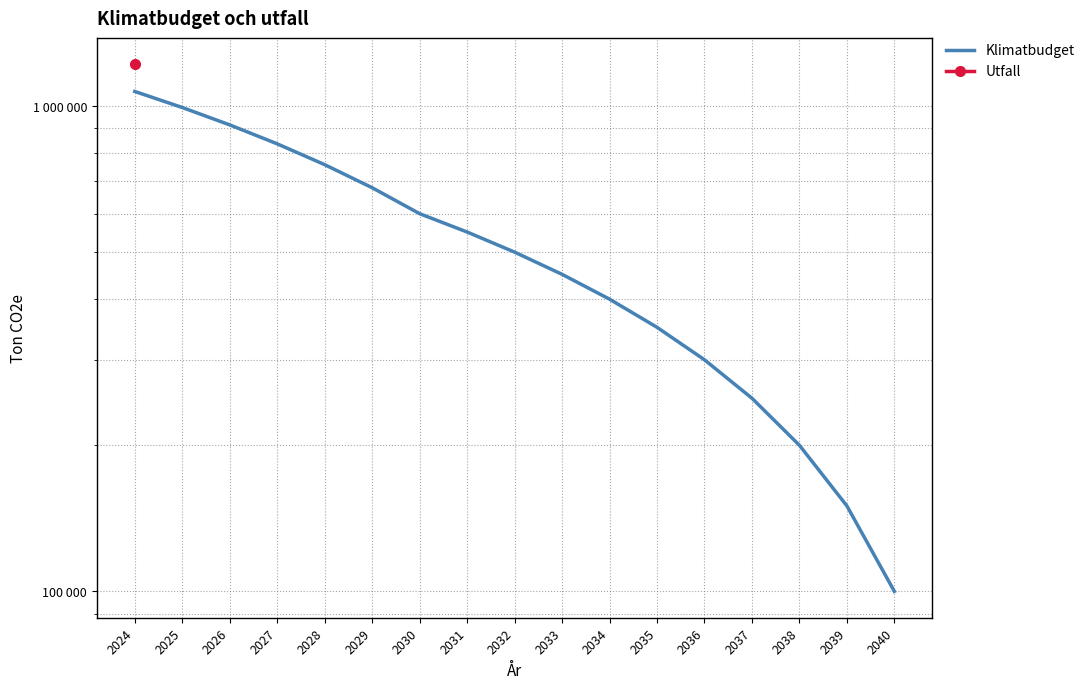

What is the difference between the maximum and minimum values?

971400